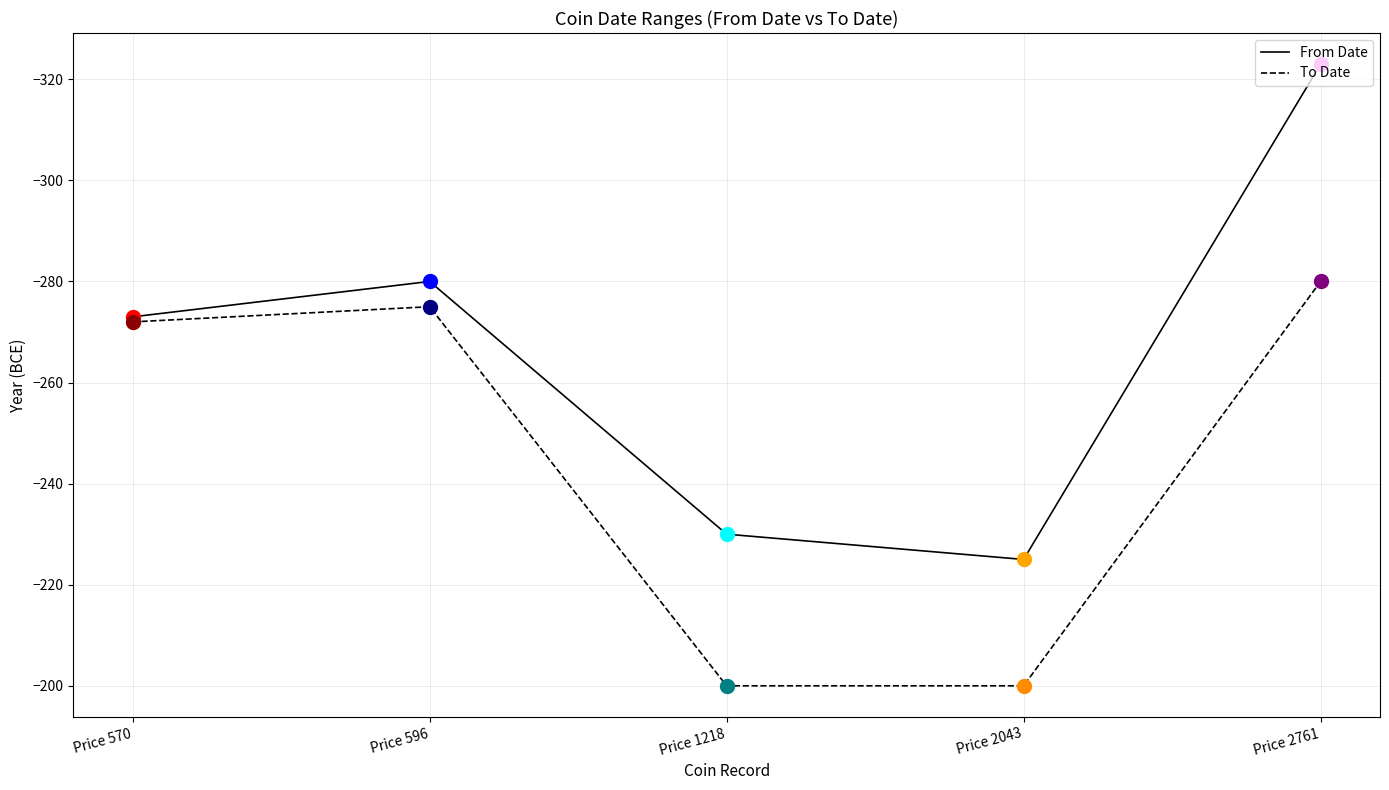

At which category does To Date reach its first local valley?

Price 596